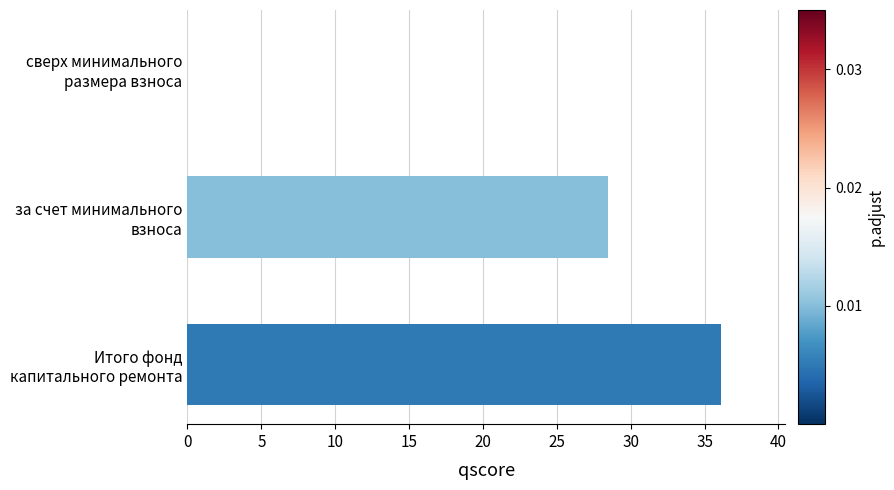

What is the greatest value displayed?

36.1